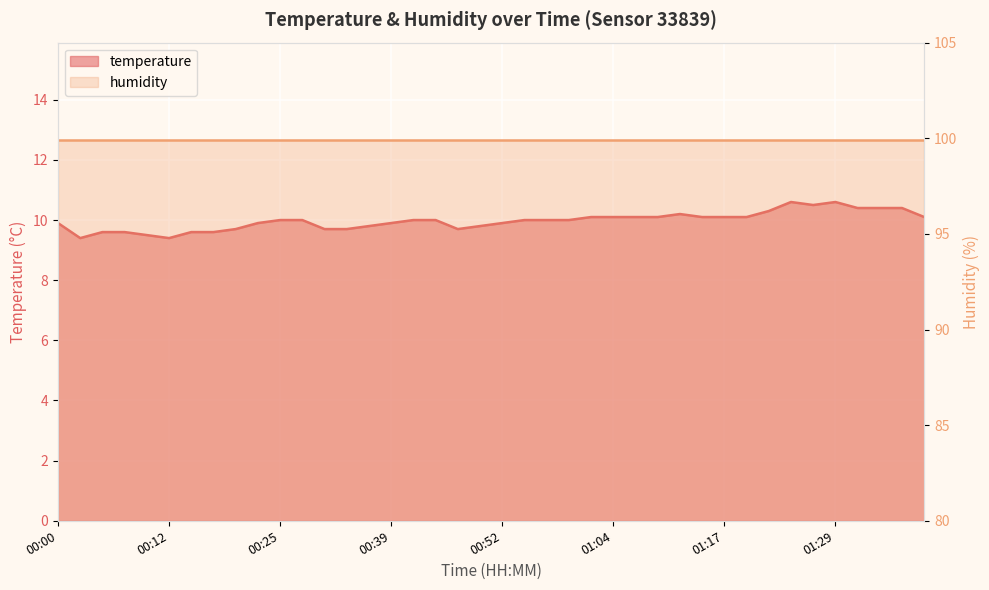

What position from the right is 01:19?

9